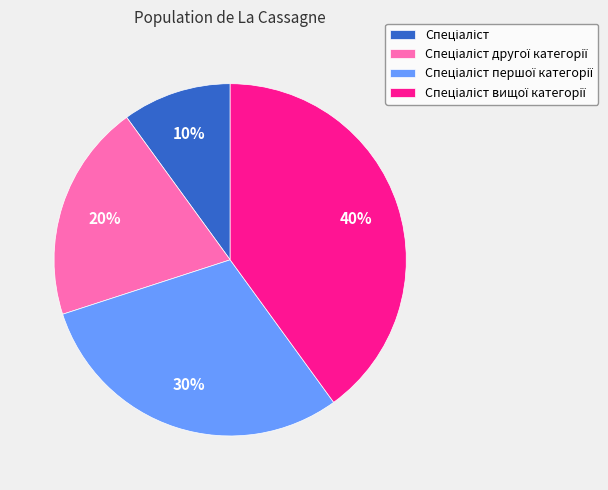

To the nearest percent, what is the average slice percentage?

25%